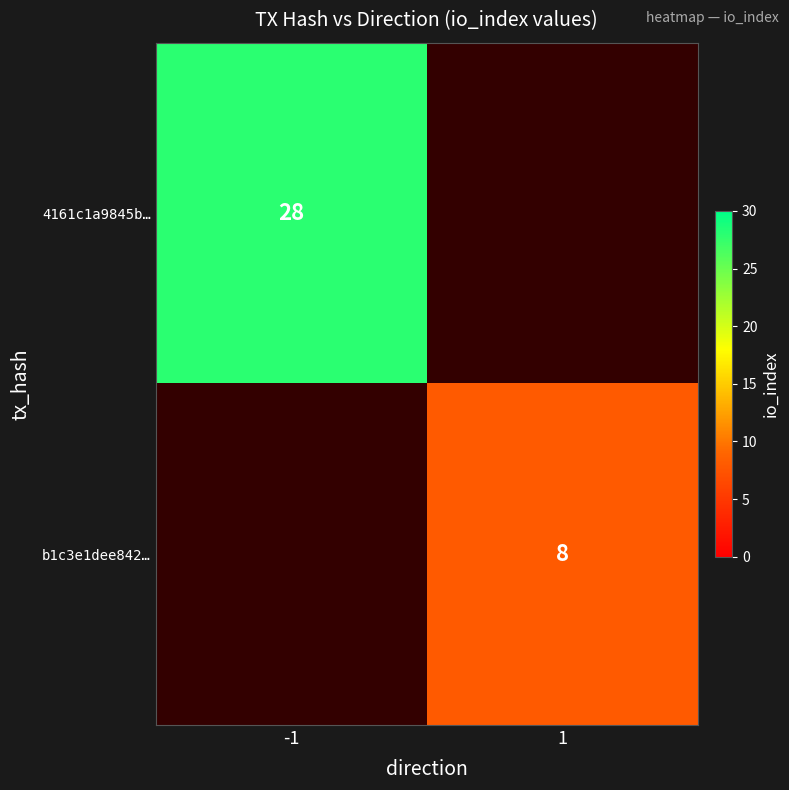

The 4161c1a9845b… series shows 9.2 at -1. True or false?

False